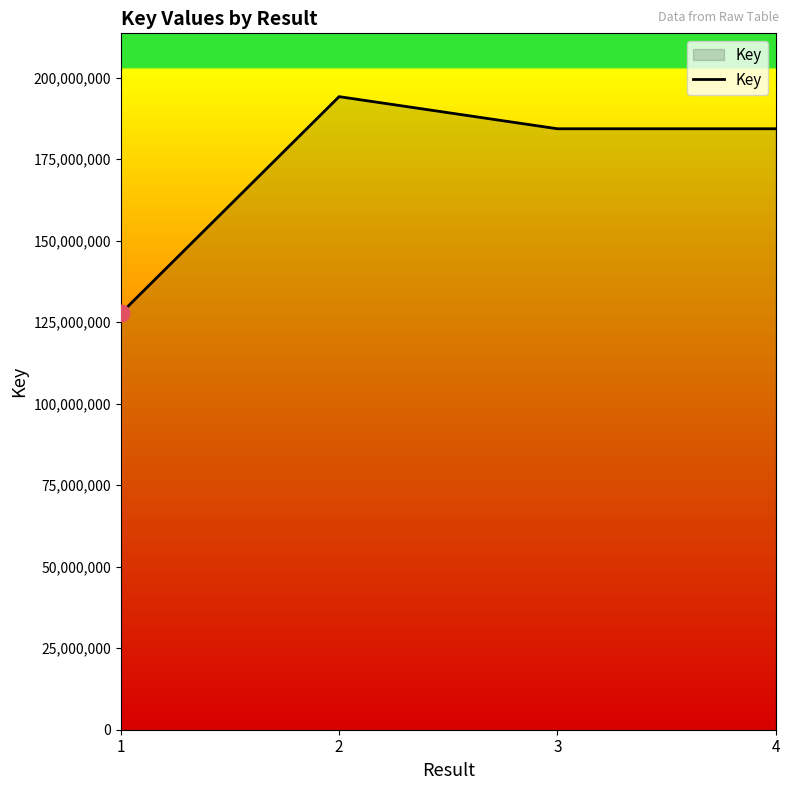

Between 3 and 1, which is larger?

3